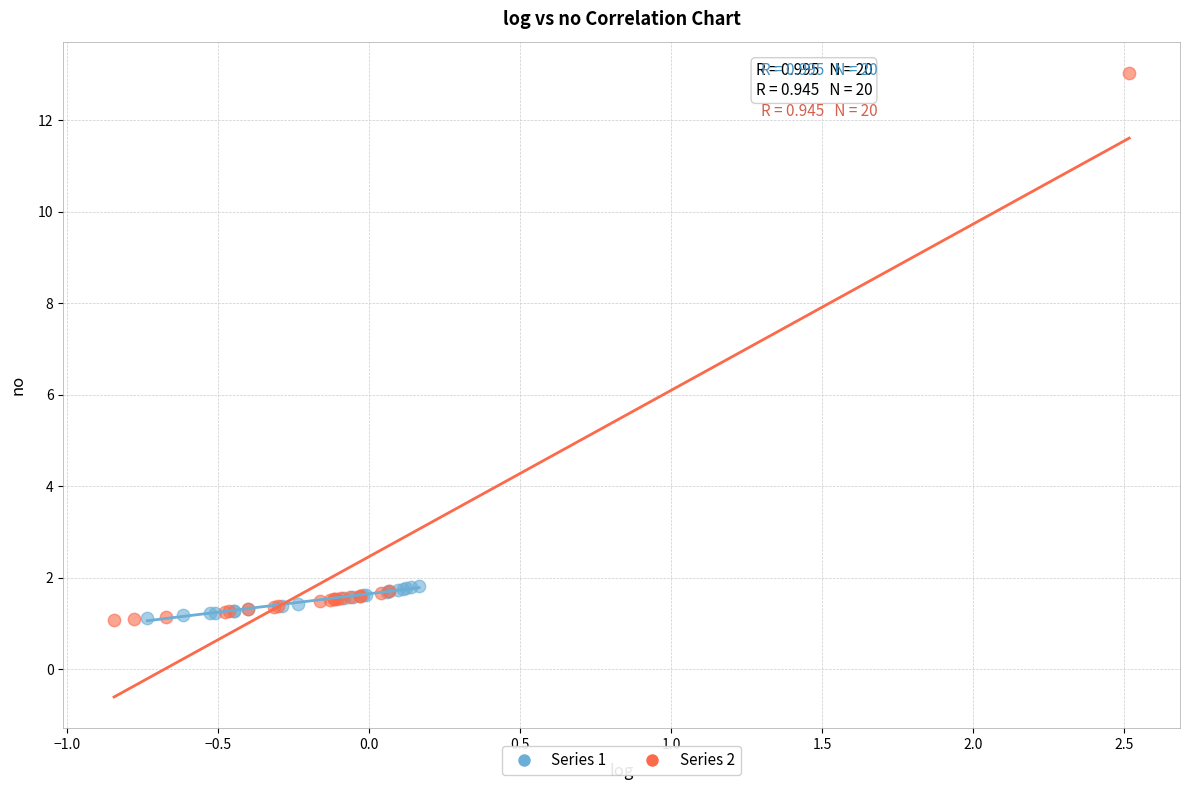

Which series has the widest spread of Y values?

Series 2